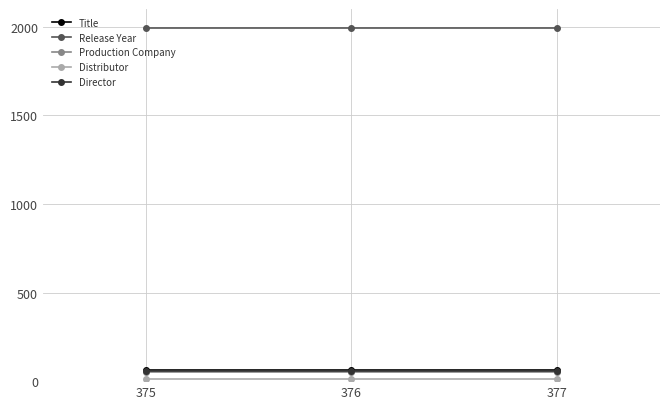

What is the lowest value of the Title series?

65